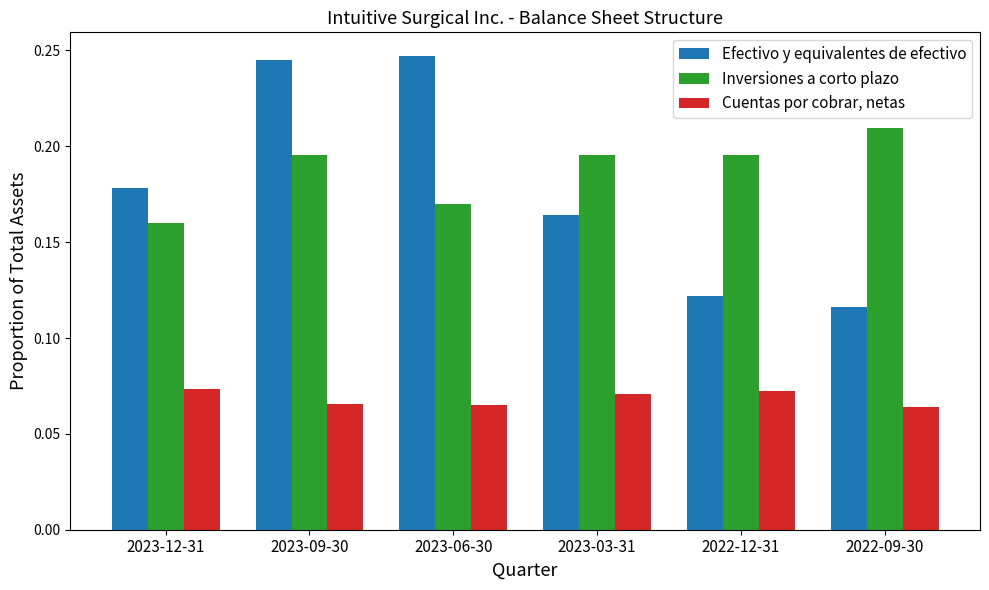

Is it true that Inversiones a corto plazo equals 0.1 at 2022-09-30?

False